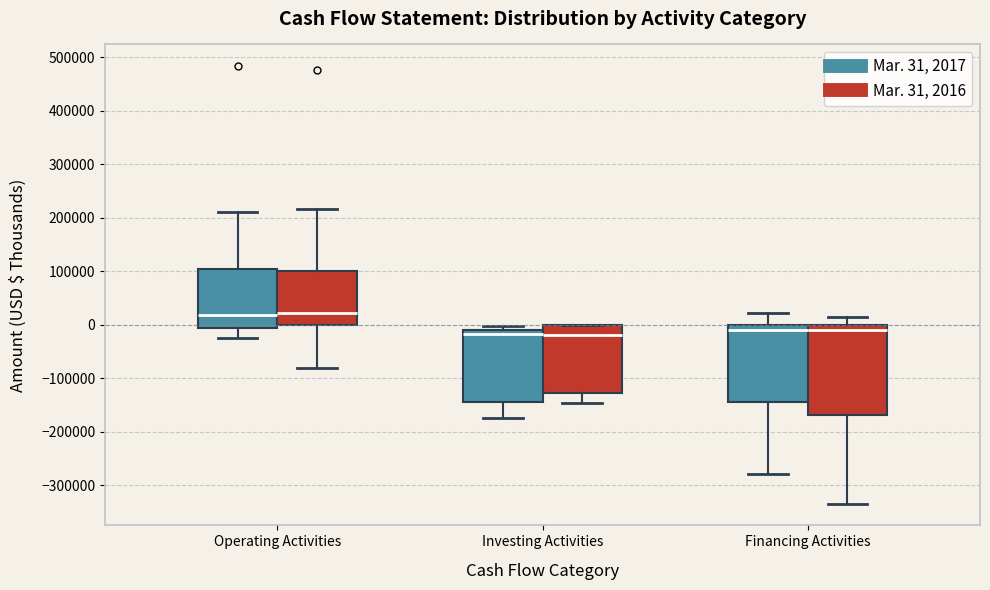

Which box is the tallest, from its lower edge to its upper edge?

Financing Activities (Mar. 31, 2016)